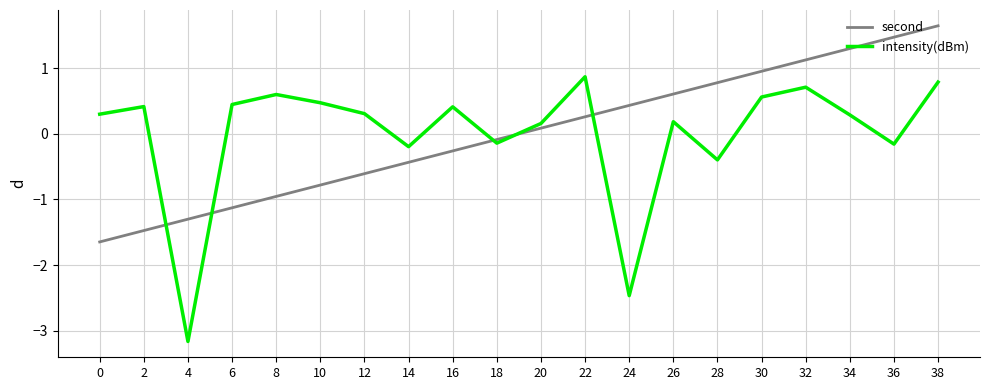

Which label corresponds to the smallest value in the chart?

4